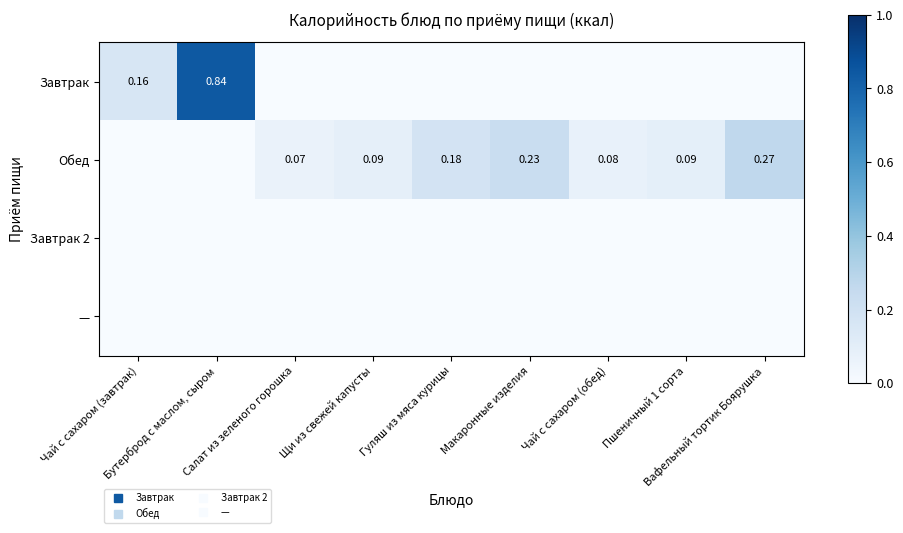

At Гуляш из мяса курицы, list the series in order from largest to smallest.

Обед, Завтрак, Завтрак 2, —